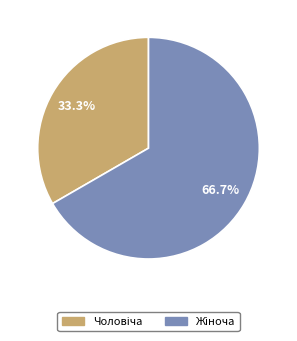

How many segments does this pie chart have?

2